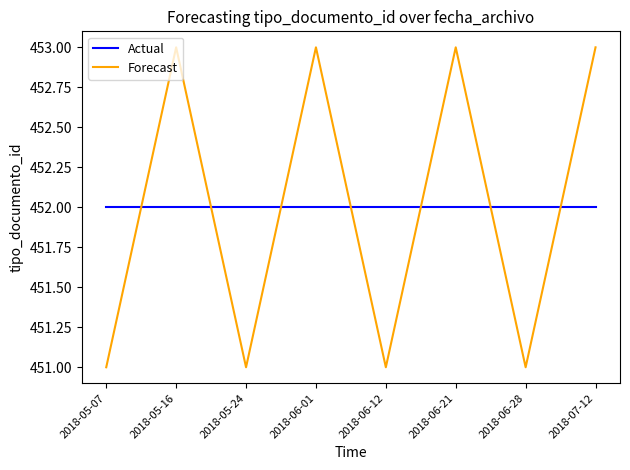

How many lines are shown in the chart?

2